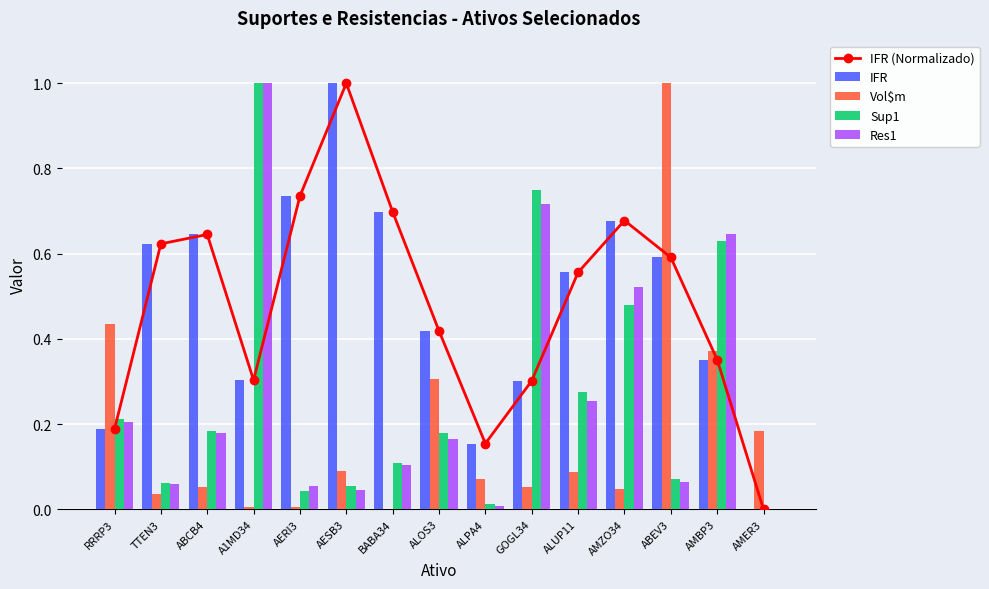

What value does the IFR (Normalizado) series have at TTEN3?

0.6